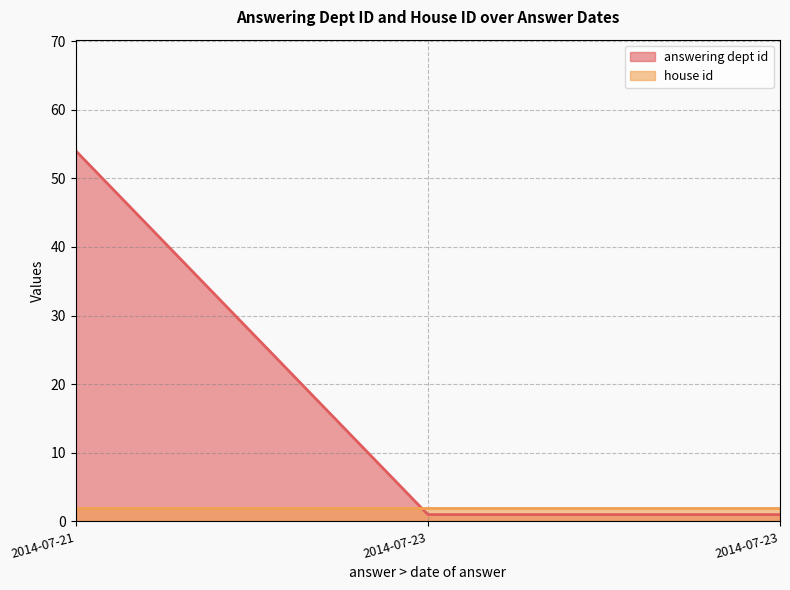

How many lines are shown in the chart?

2